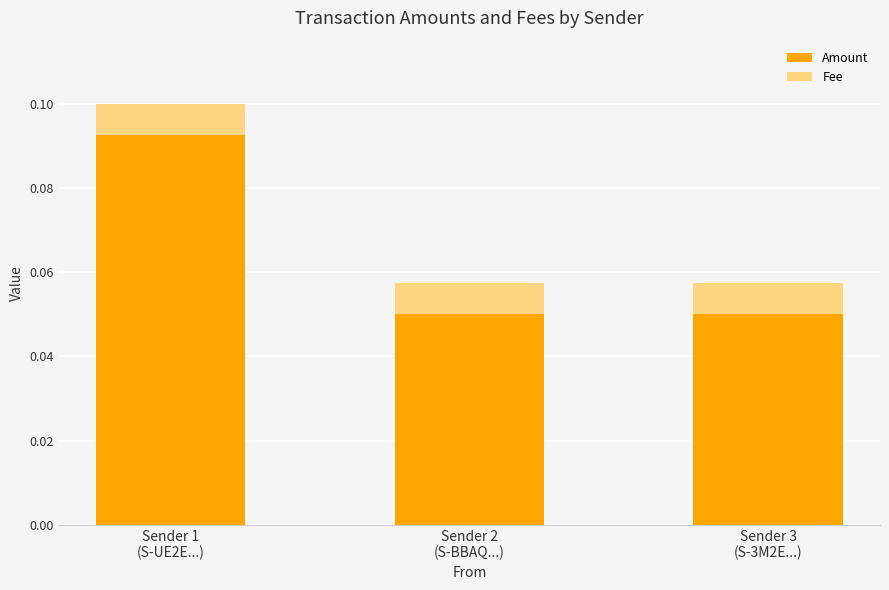

How many Amount values are between 0 and 1?

3